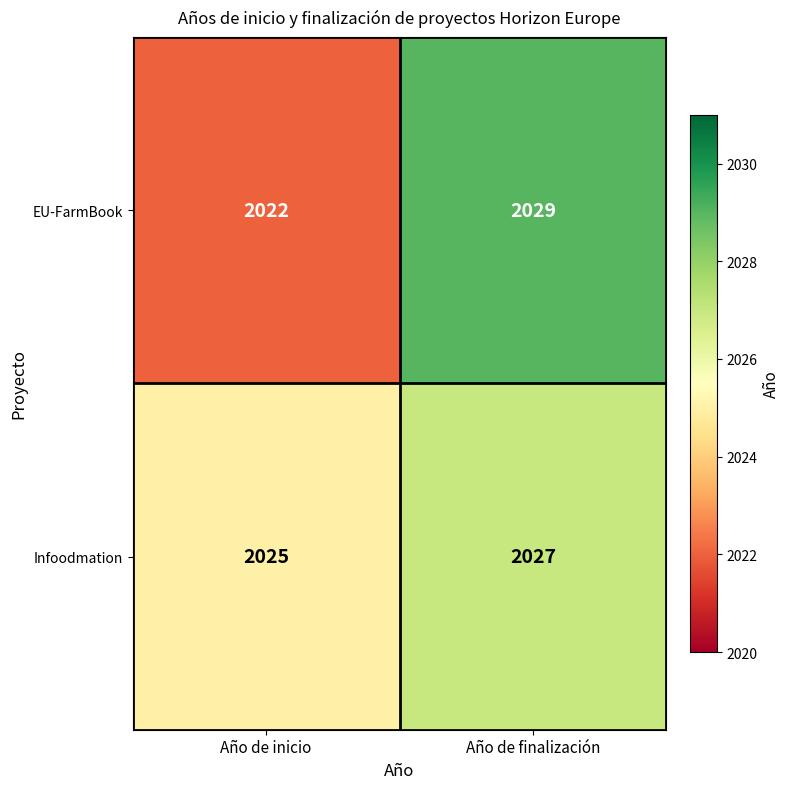

What is the maximum value shown in the chart?

2029